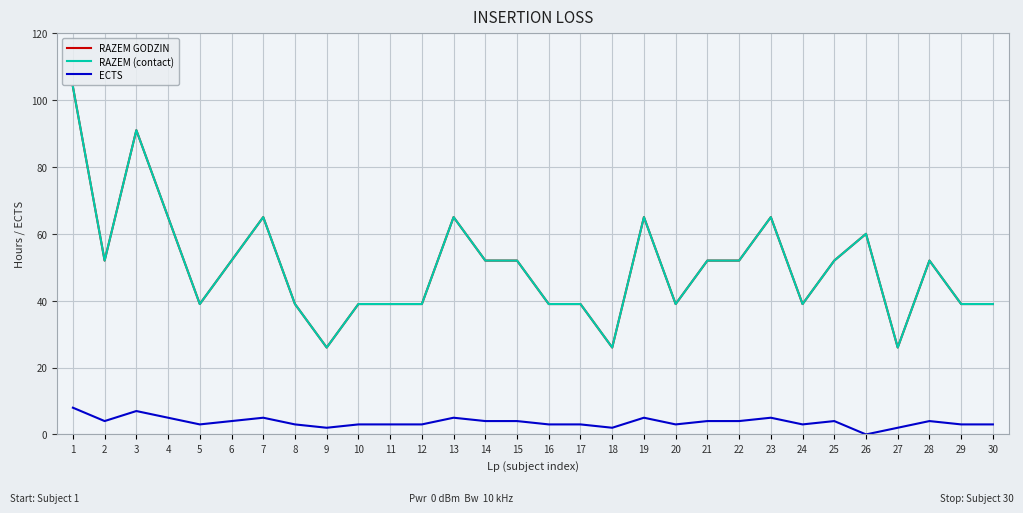

Does the chart display data point markers on the line(s)?

No